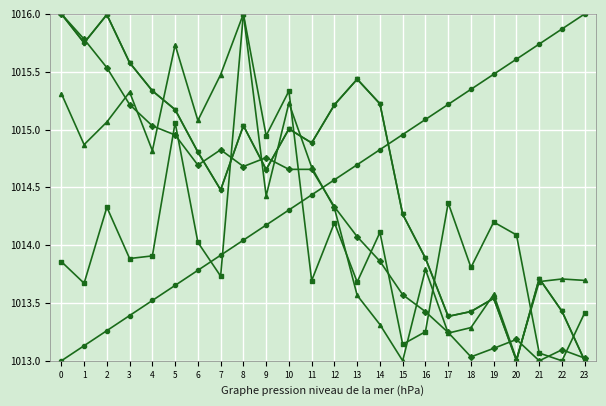

What is the greatest value displayed?

1016.0